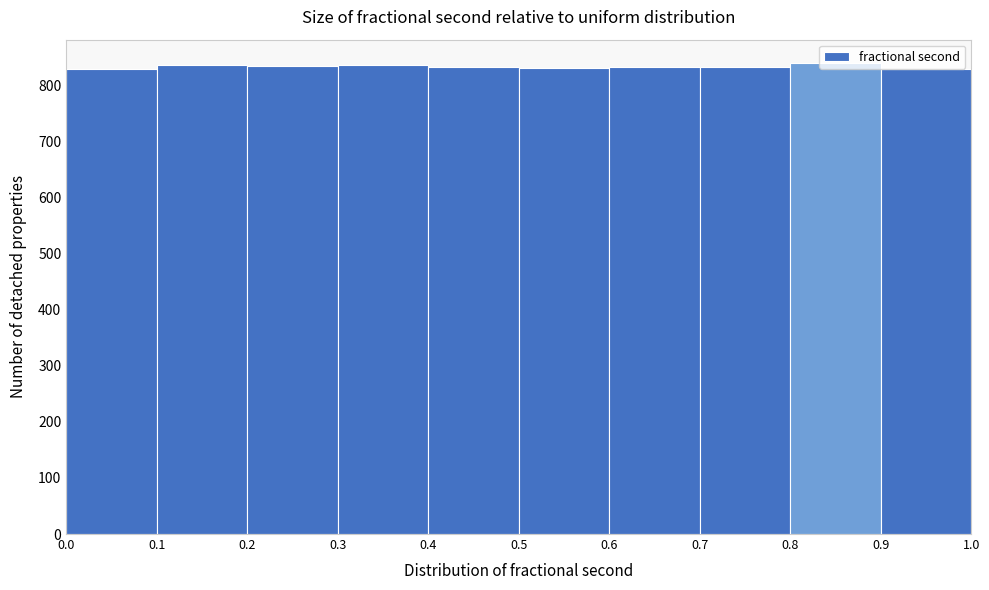

Reading left to right, list every bar in this chart as the range it spans on the x-axis followed by its height. The values are not printed on the chart, so give them approximately, as read against the axis.

0.0 to 0.1: 830
0.1 to 0.2: 840
0.2 to 0.3: 830
0.3 to 0.4: 840
0.4 to 0.5: 830
0.5 to 0.6: 830
0.6 to 0.7: 830
0.7 to 0.8: 830
0.8 to 0.9: 840
0.9 to 1.0: 830